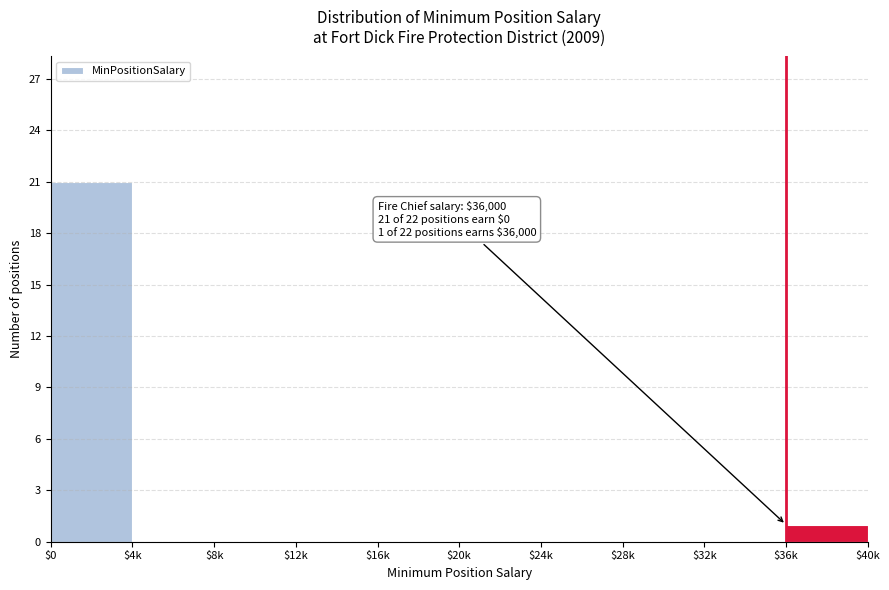

What is the greatest value displayed?

21